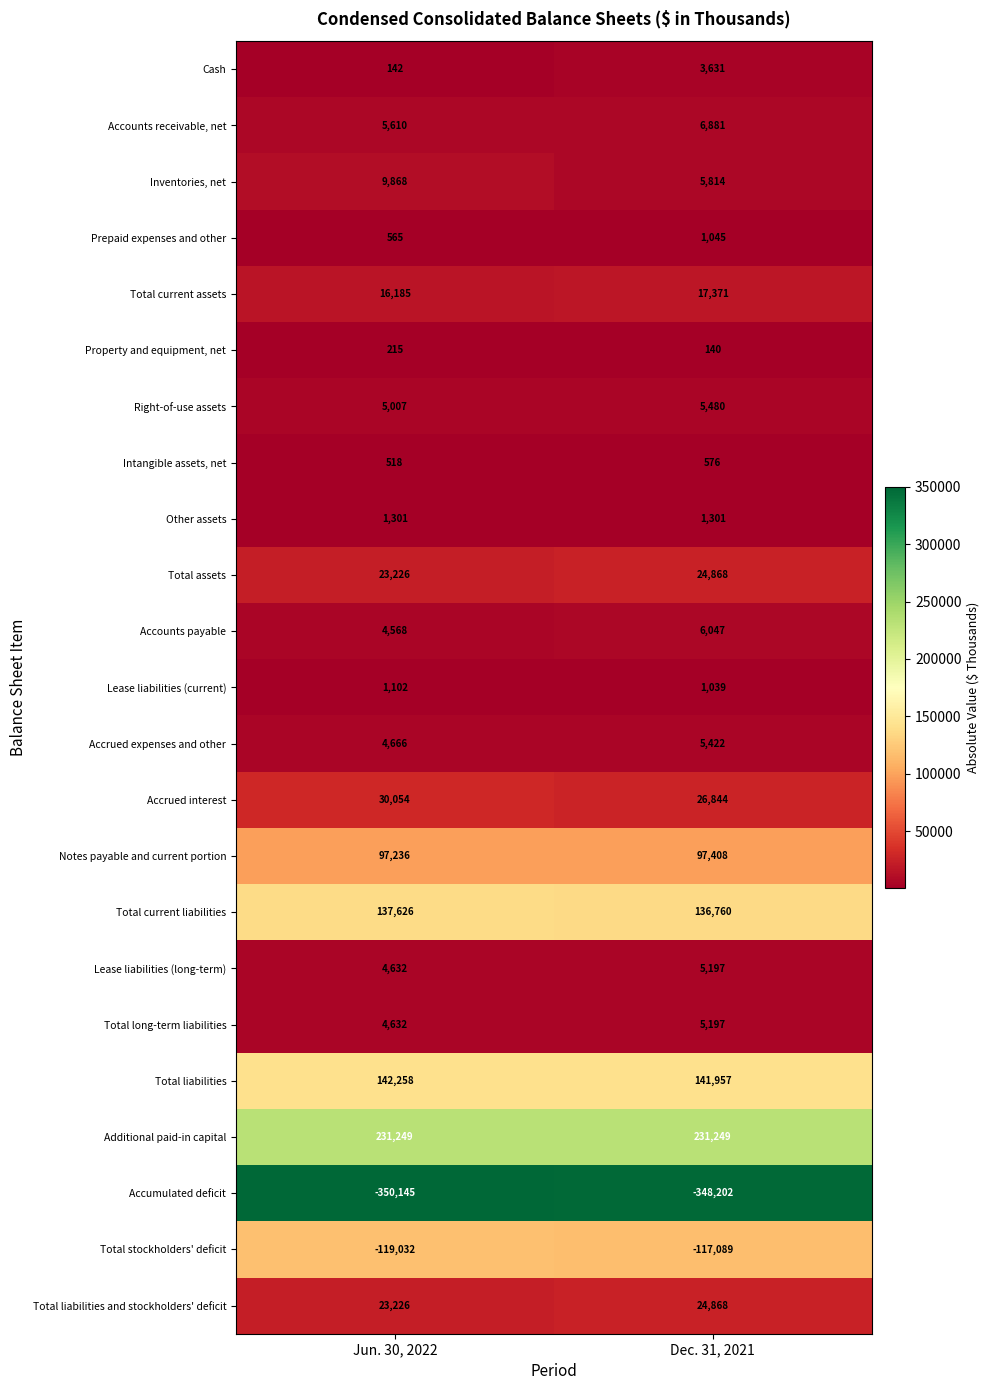

What is the minimum value shown in the chart?

-350145